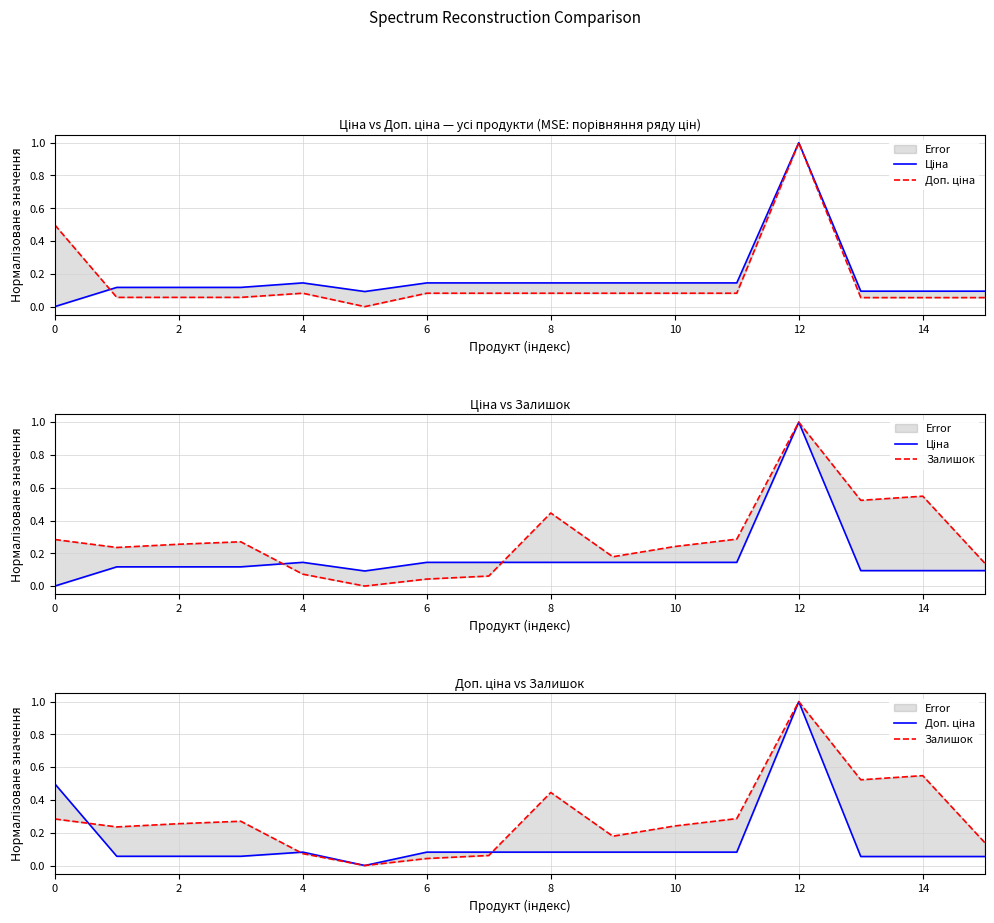

What is the spread (max minus min) of values at 10?

0.1